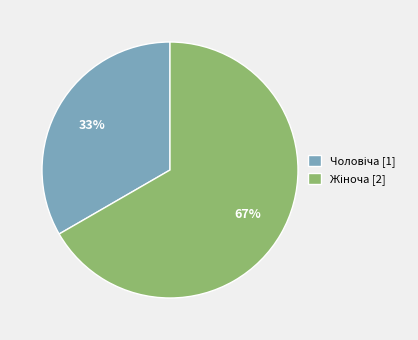

Is there a majority slice in this chart?

Yes